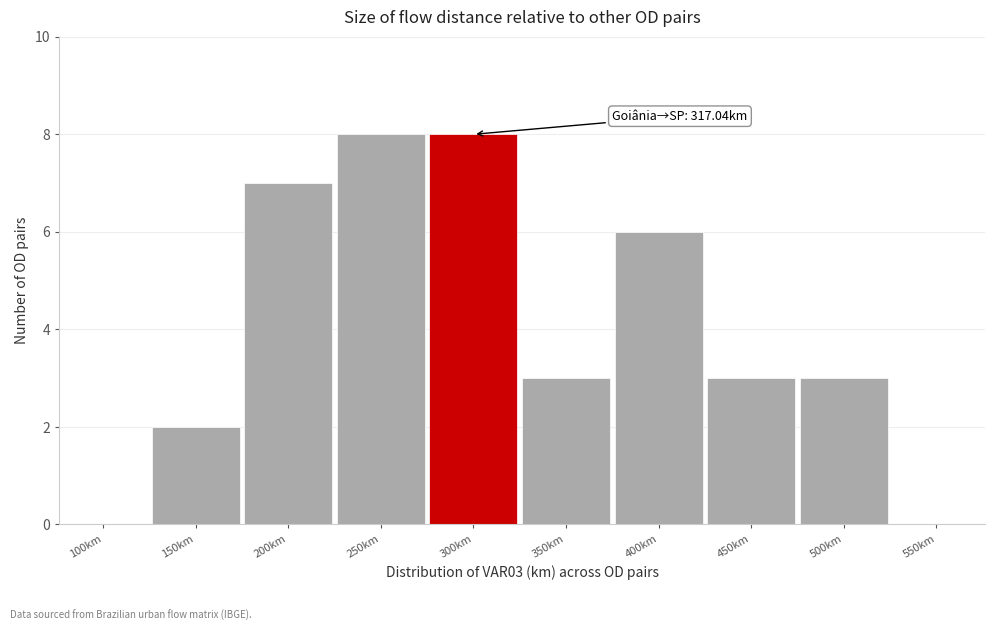

Reading left to right, extract all data points from this chart.

100km=0	150km=2	200km=7	250km=8	300km=8	350km=3	400km=6	450km=3	500km=3	550km=0